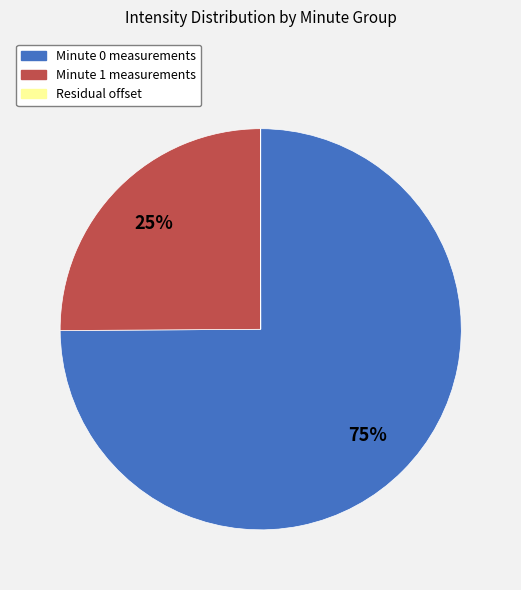

To the nearest percent, what is the average slice percentage?

33%